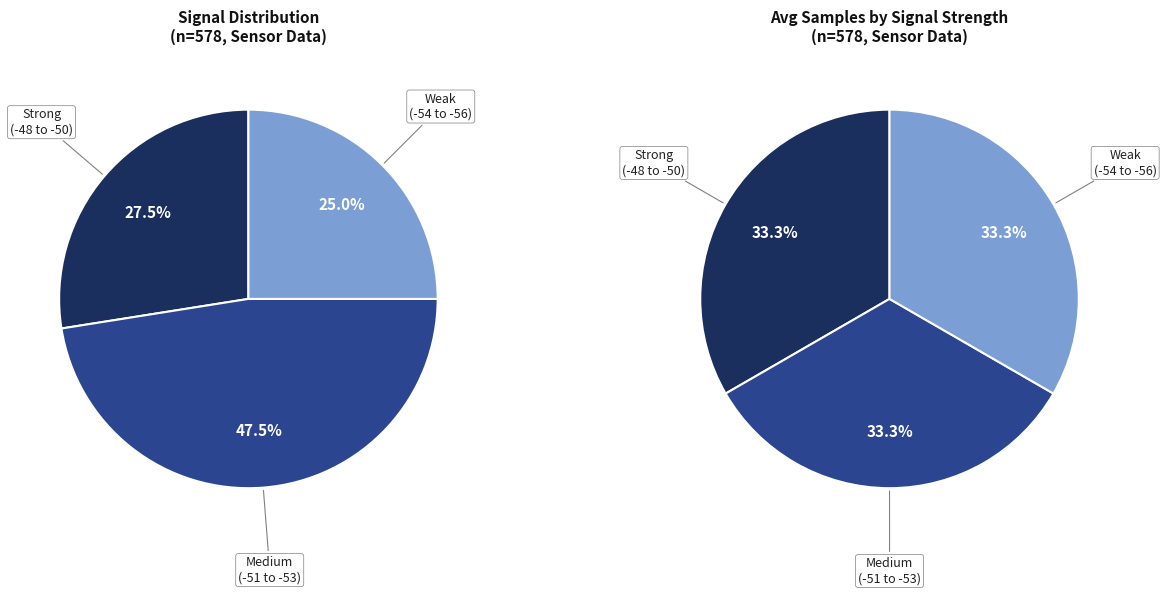

What is the ratio of the value at -53 to the value at -52?

1.0